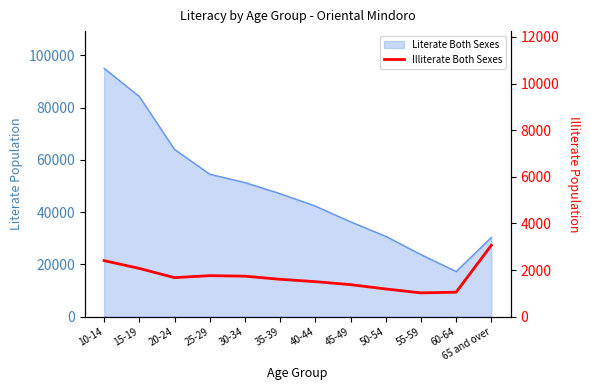

The value at 20-24 is 1674. True or false?

True